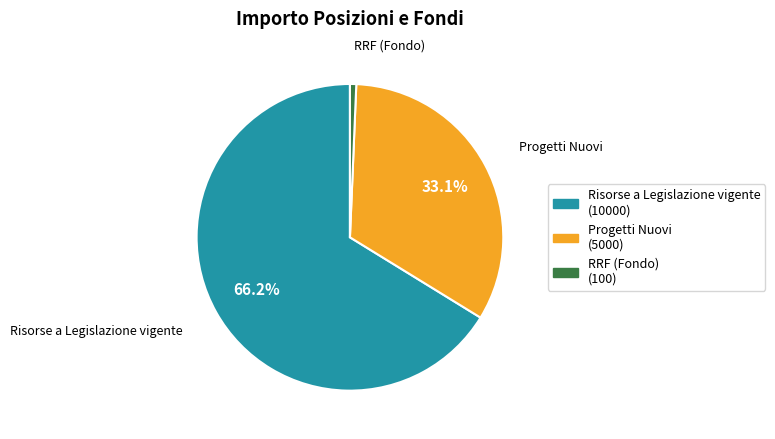

The Risorse a Legislazione vigente slice represents 54% of the pie. True or false?

False